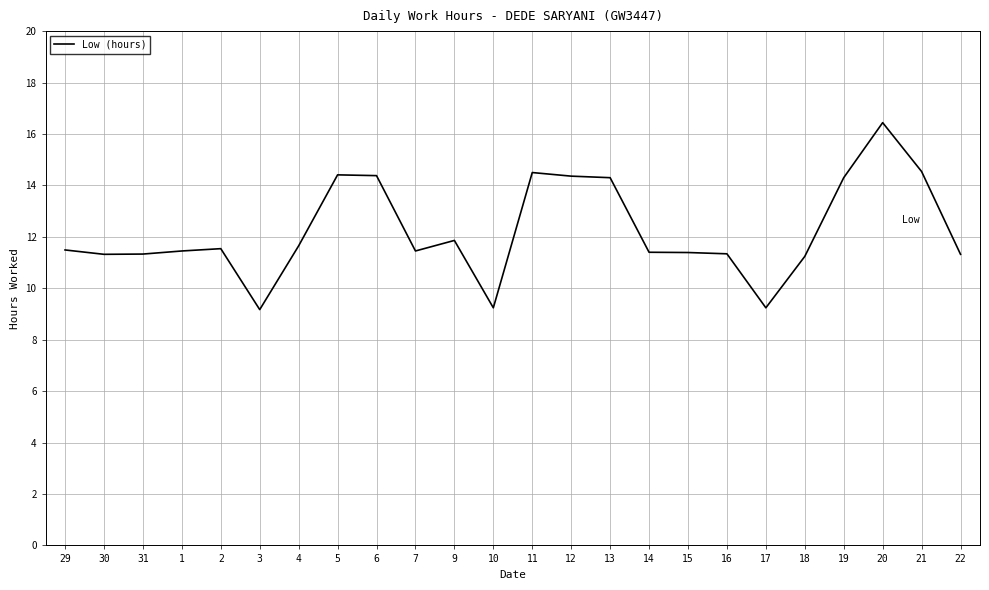

What is the minimum value shown in the chart?

9.2